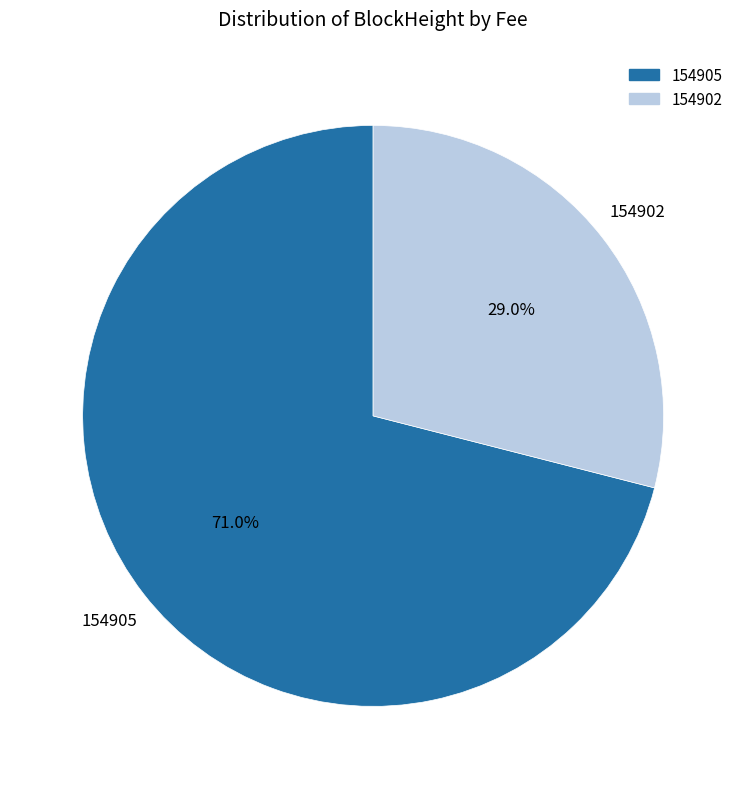

How many slices are in this pie chart?

2